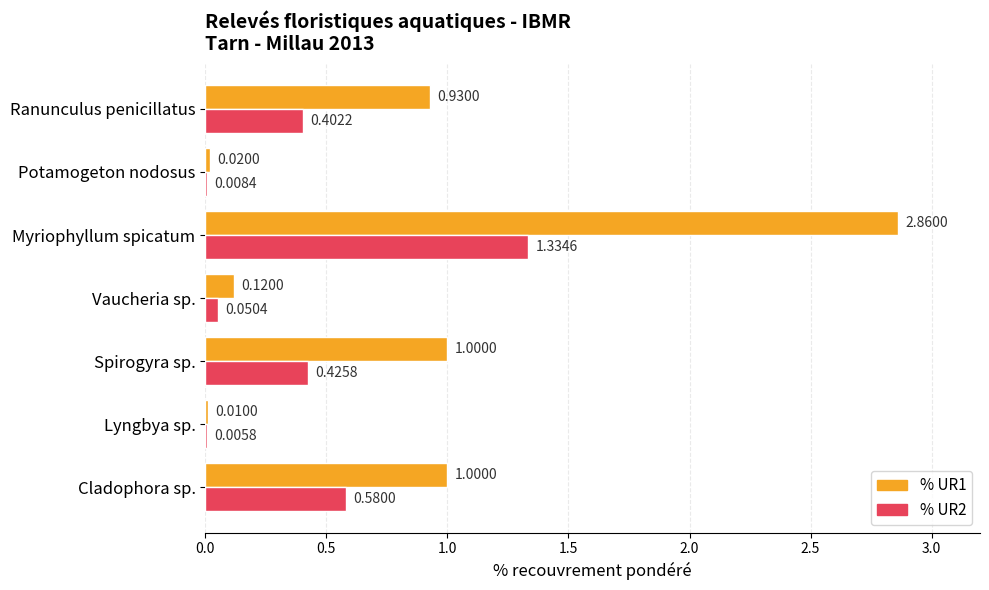

Which category has the highest value in the % UR1 series?

Myriophyllum spicatum